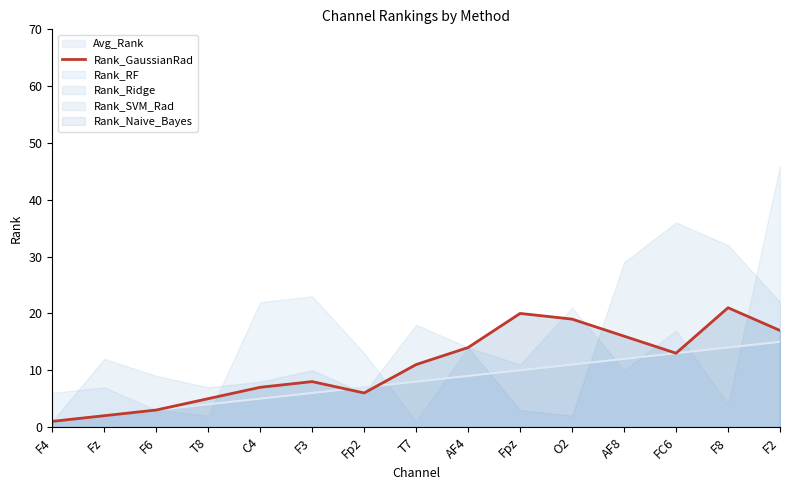

What position from the left is AF8?

12